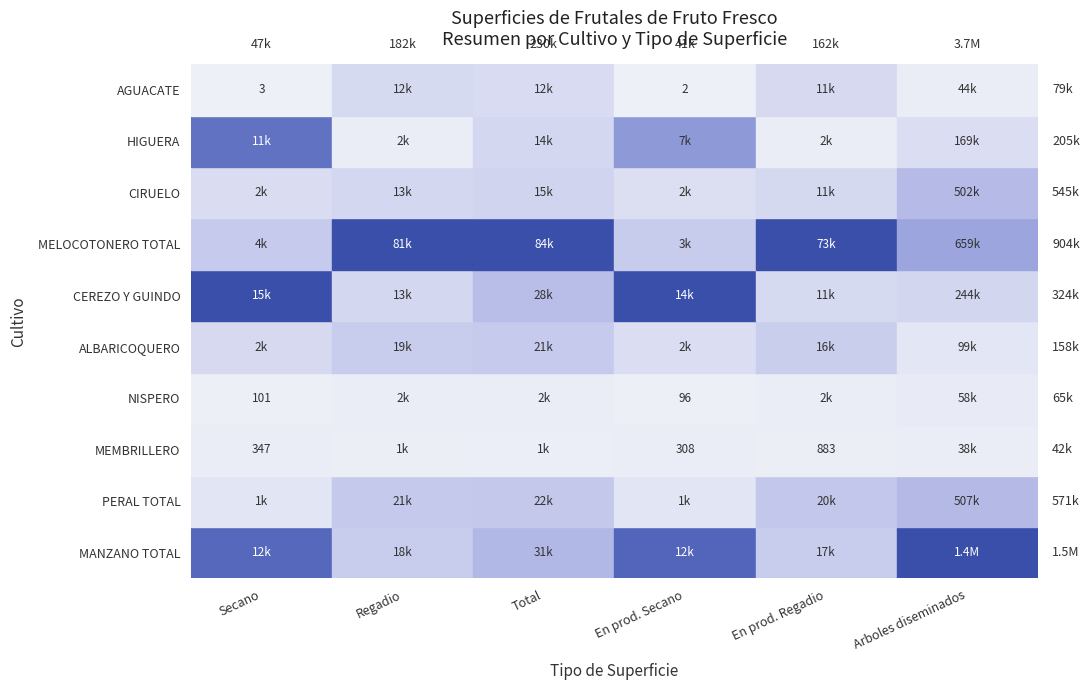

Reading left to right, transcribe all the data shown in this chart.

MANZANO TOTAL: 12189	18361	30550	11793	16563	1428960
PERAL TOTAL: 1122	20766	21888	1051	19519	506587
MEMBRILLERO: 347	1073	1420	308	883	37542
NISPERO: 101	2324	2425	96	2251	57982
ALBARICOQUERO: 2193	18809	21002	1677	15971	98661
CEREZO Y GUINDO: 14652	12941	27592	13924	10654	243911
MELOCOTONERO TOTAL: 3610	80609	84219	3394	72538	659364
CIRUELO: 1888	13311	15199	1540	11056	502346
HIGUERA: 11154	2411	13564	7327	2005	168757
AGUACATE: 3	11809	11812	2	10854	44064